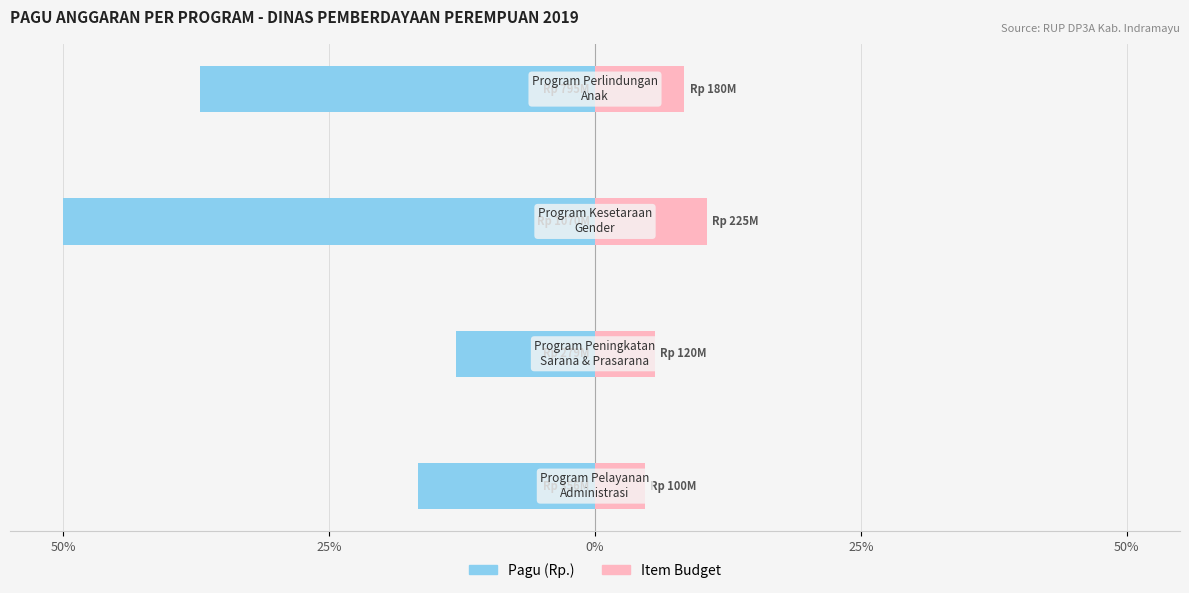

What is the maximum value shown in the chart?

10.5